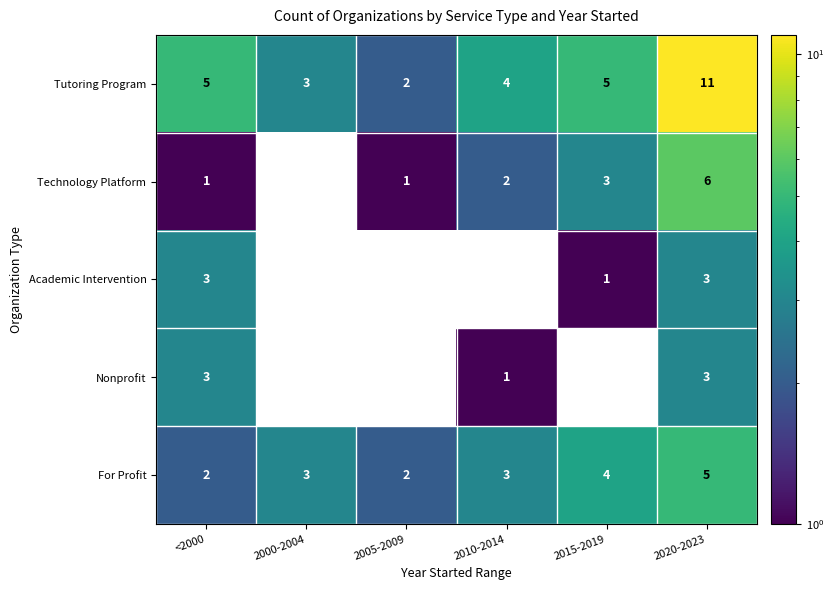

What is the average value of the Tutoring Program series?

5